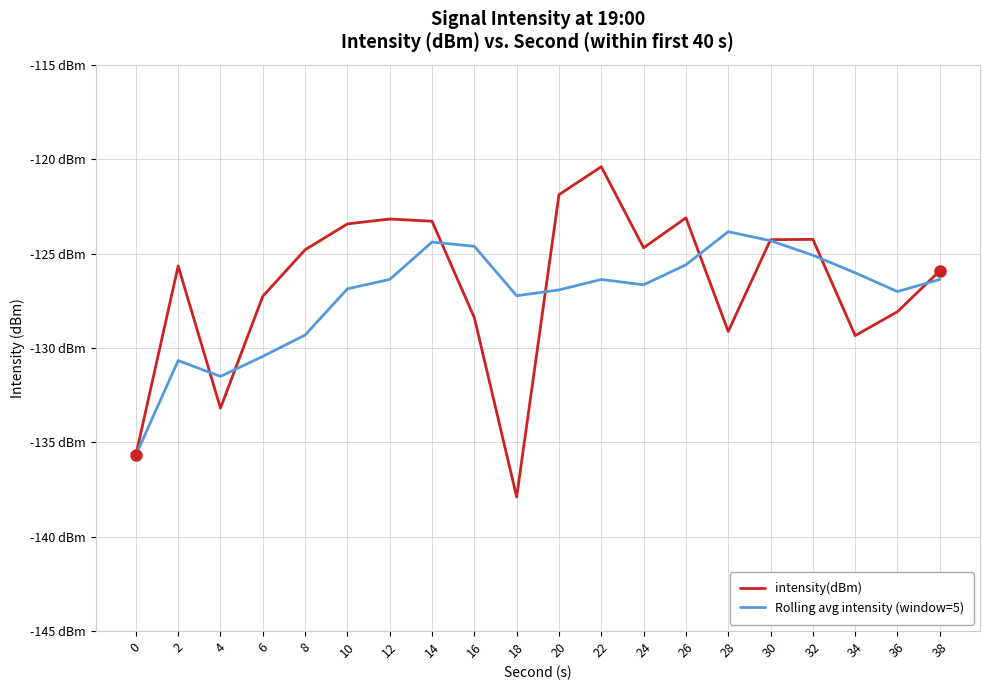

Does the chart display data point markers on the line(s)?

No